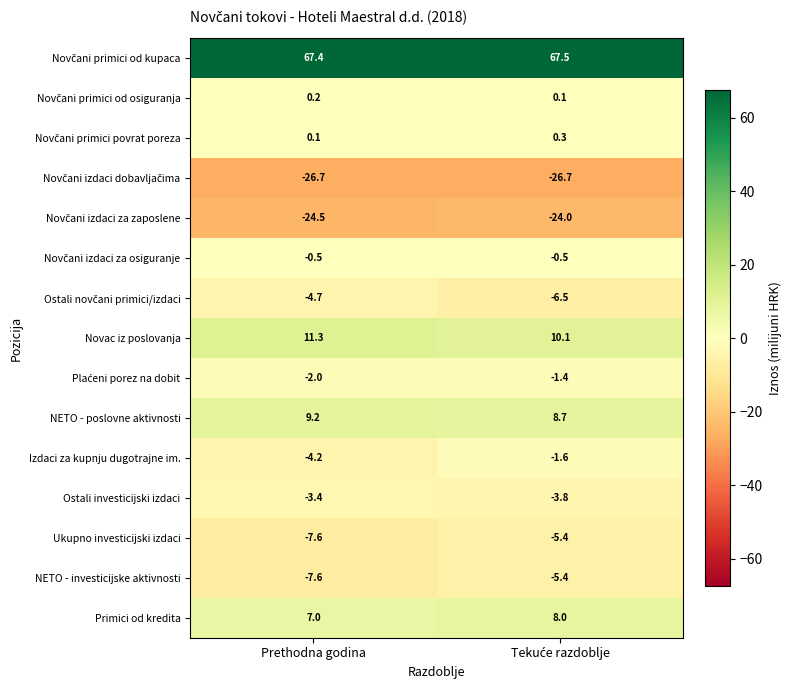

How many categories are shown in the chart?

2